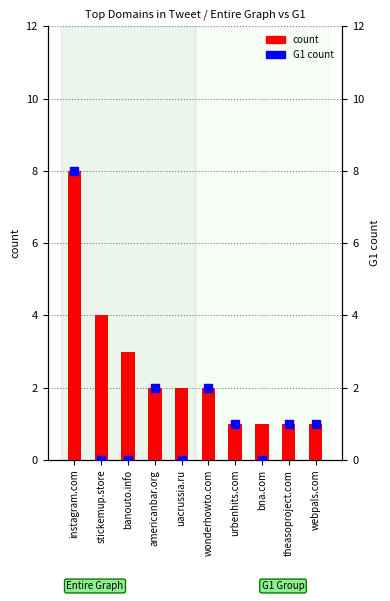

Which series has the largest Y range (max minus min)?

G1 count